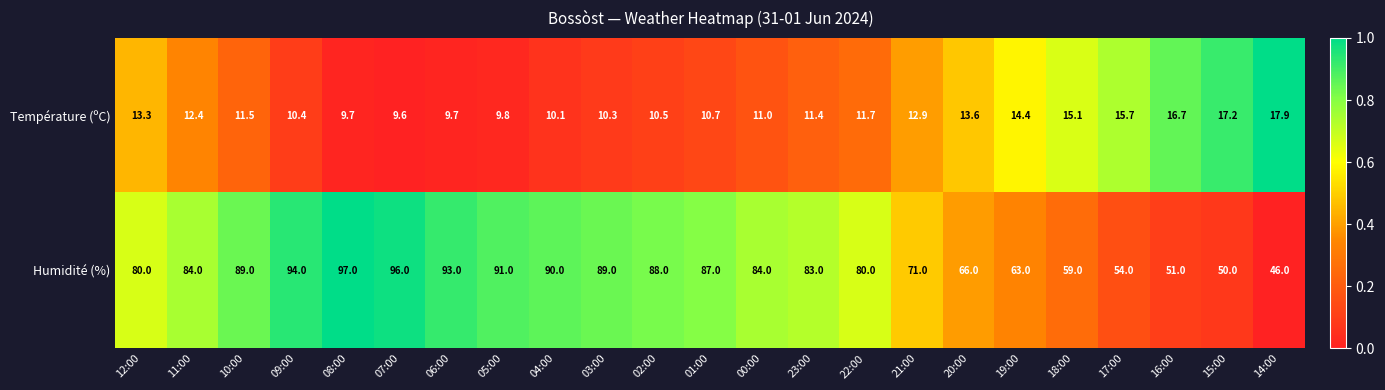

How many data points does each series have?

23